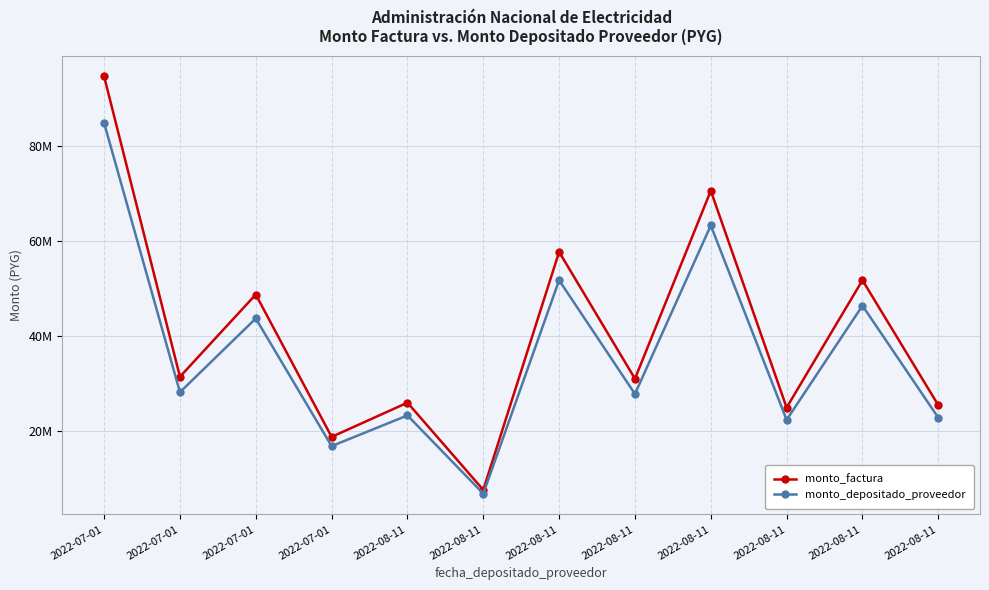

Does the chart have visible grid lines?

Yes